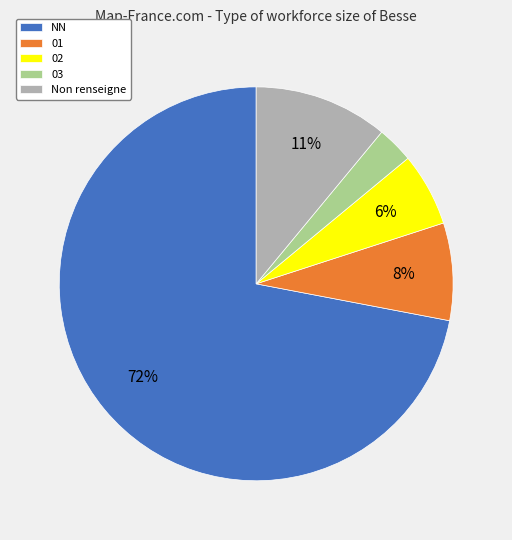

Which slice is the largest?

NN